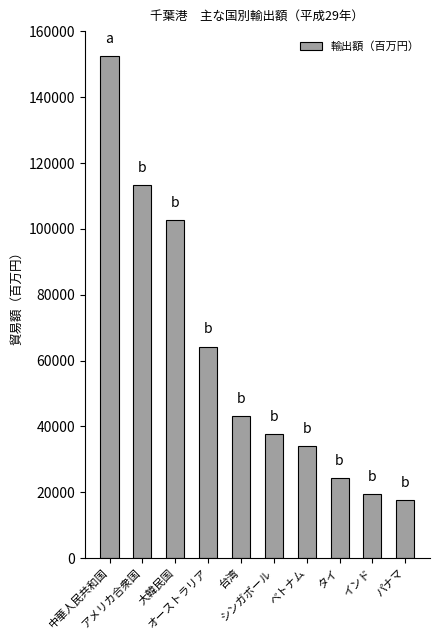

Does the chart contain stacked bars?

No